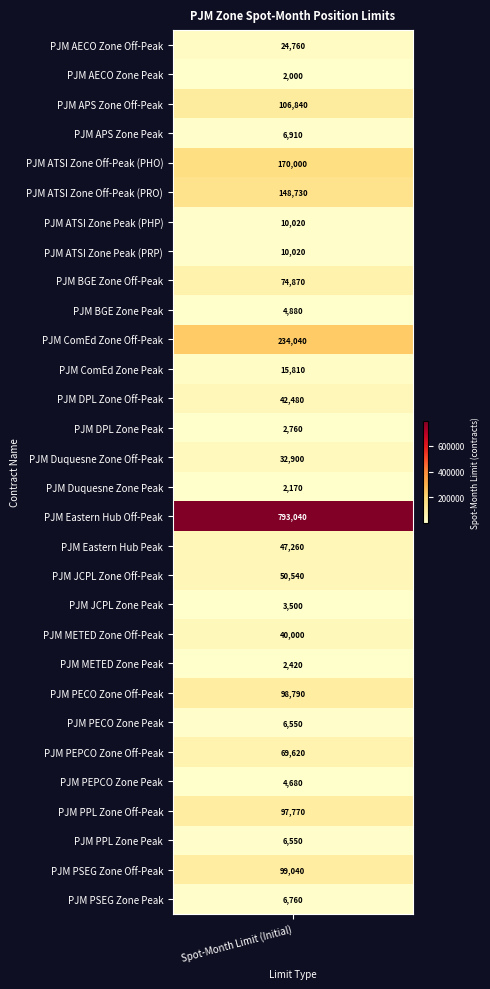

Between PJM AECO Zone Off-Peak and PJM DPL Zone Off-Peak, which is larger?

PJM DPL Zone Off-Peak